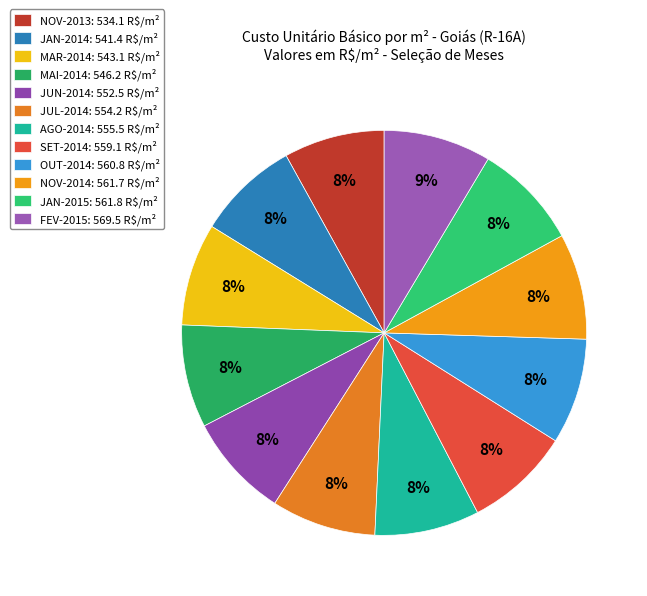

How many segments does this pie chart have?

12